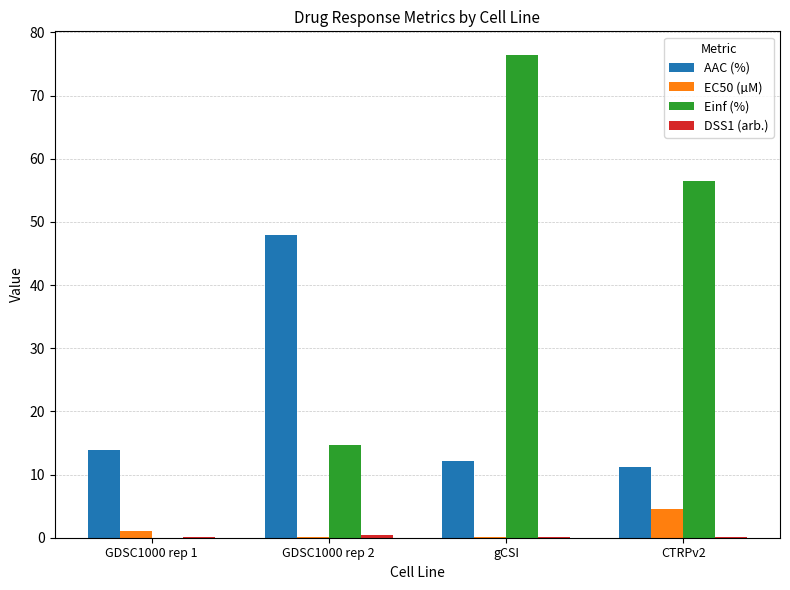

At which label is AAC (%) closest to 29?

GDSC1000 rep 1